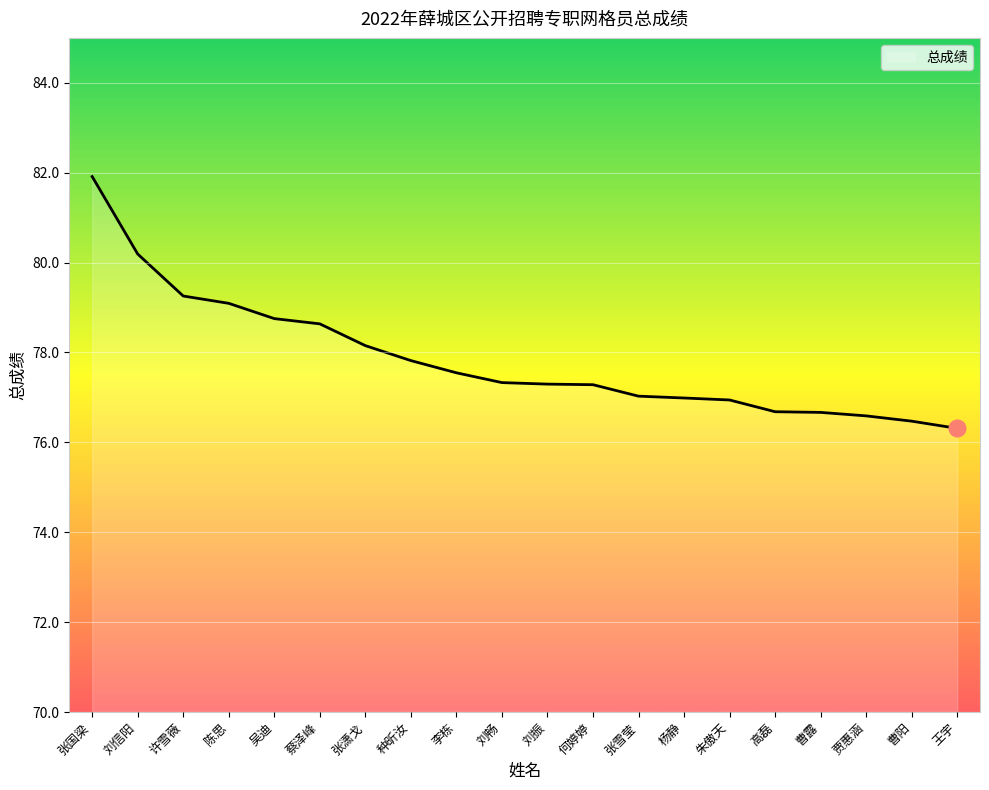

The value at 张潇戈 is 78.2. True or false?

True